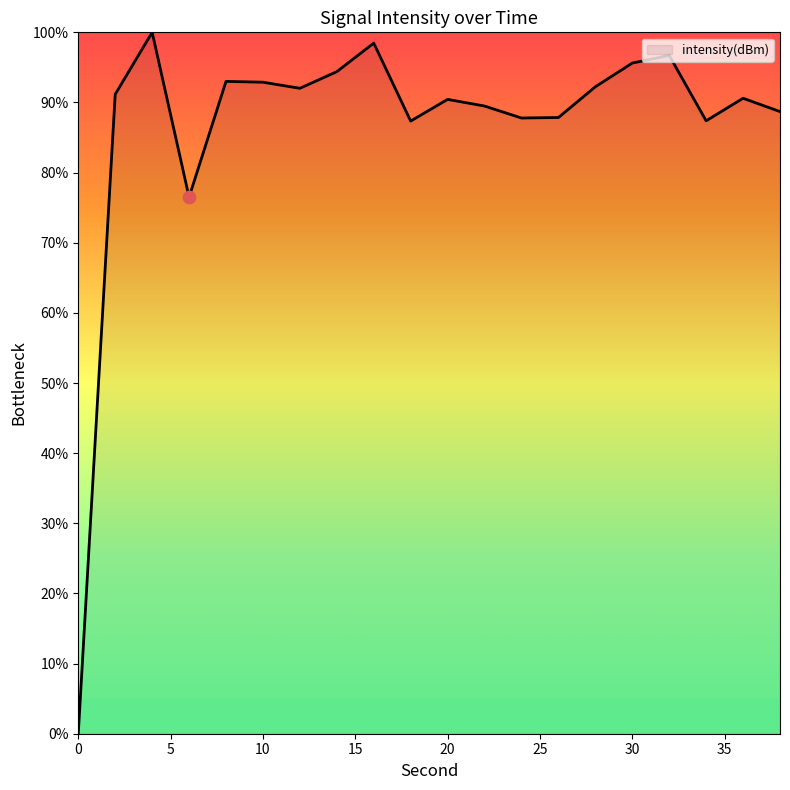

What is the difference between the maximum and minimum values?

100.0